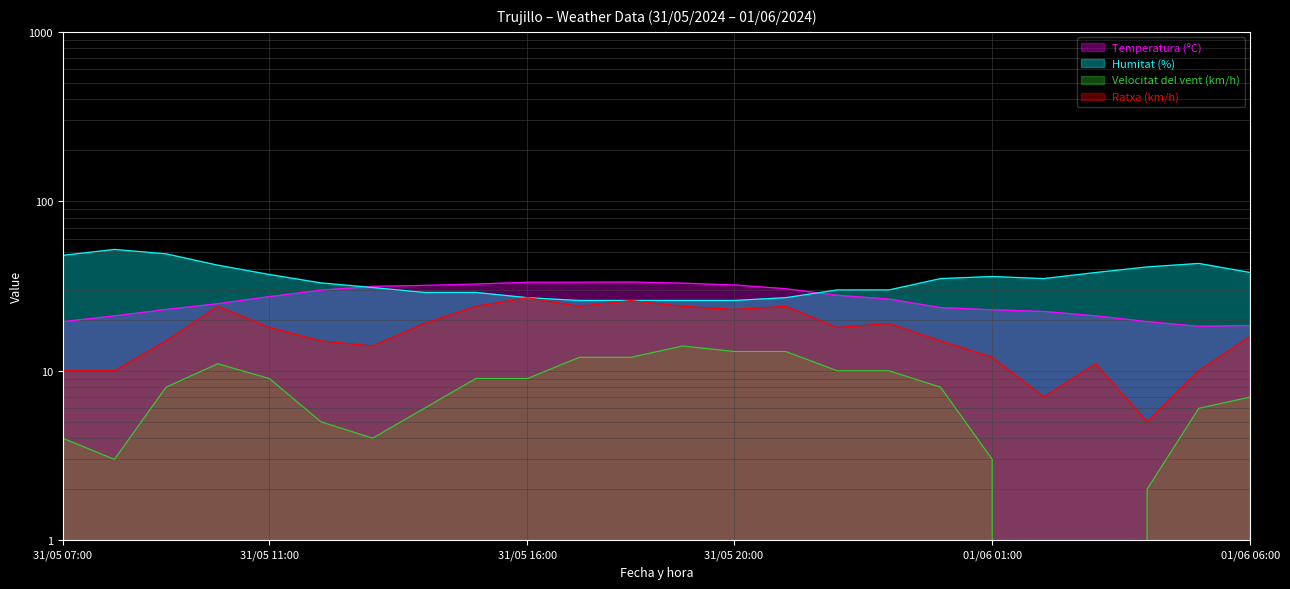

How many distinct data groups are displayed?

4